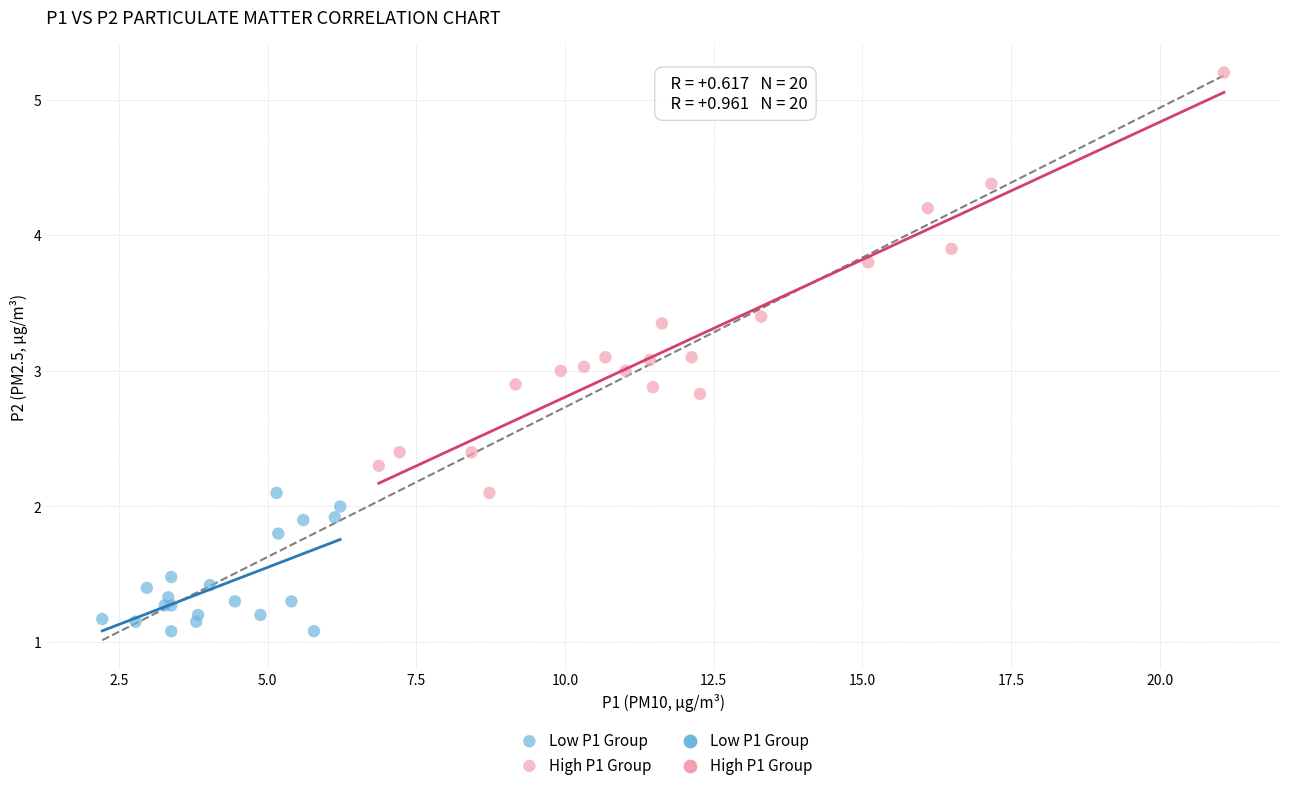

Which series contains the highest Y value?

High P1 Group